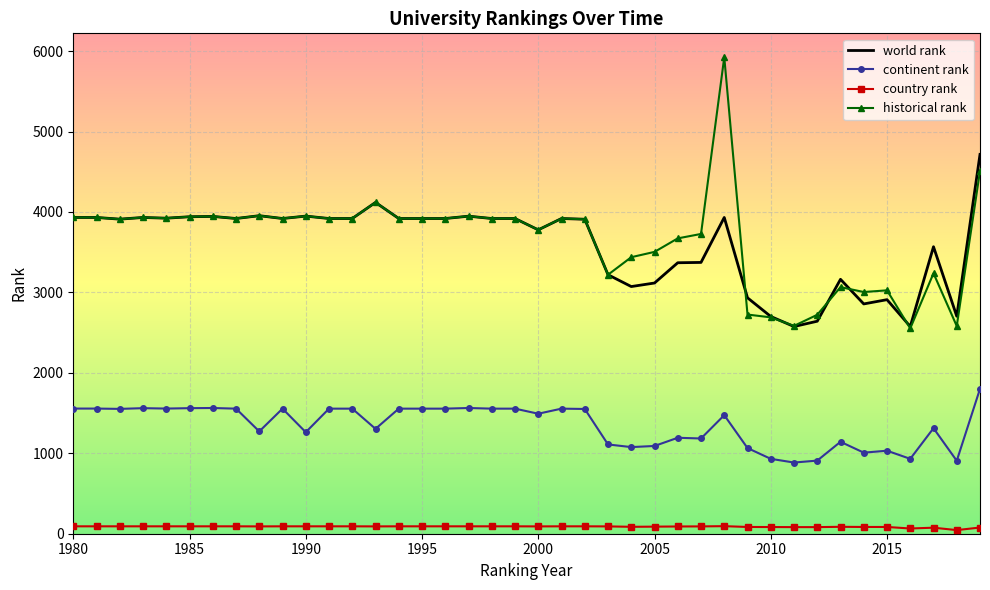

True or false: continent rank and country rank intersect in this chart.

False